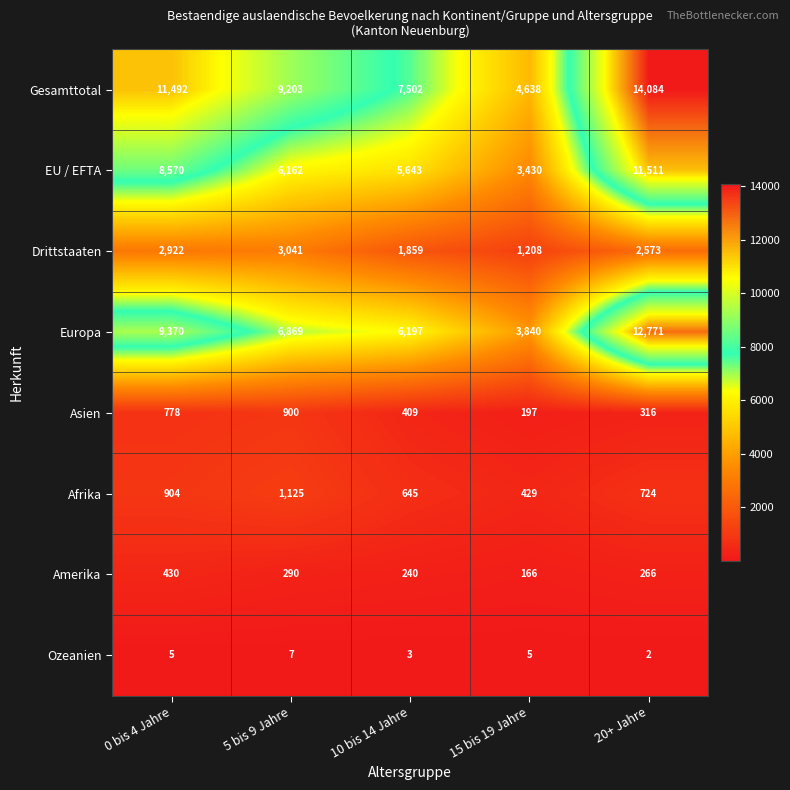

What is the difference between the highest and lowest values at 0 bis 4 Jahre?

11487